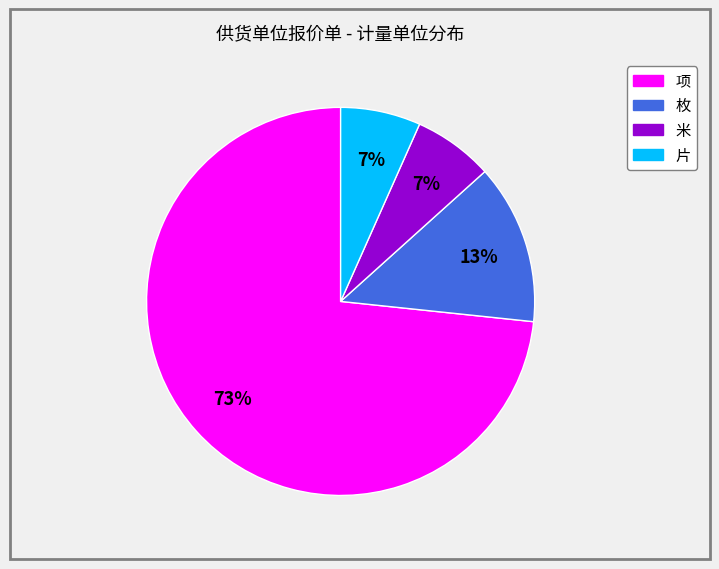

Does any single category account for the majority?

Yes